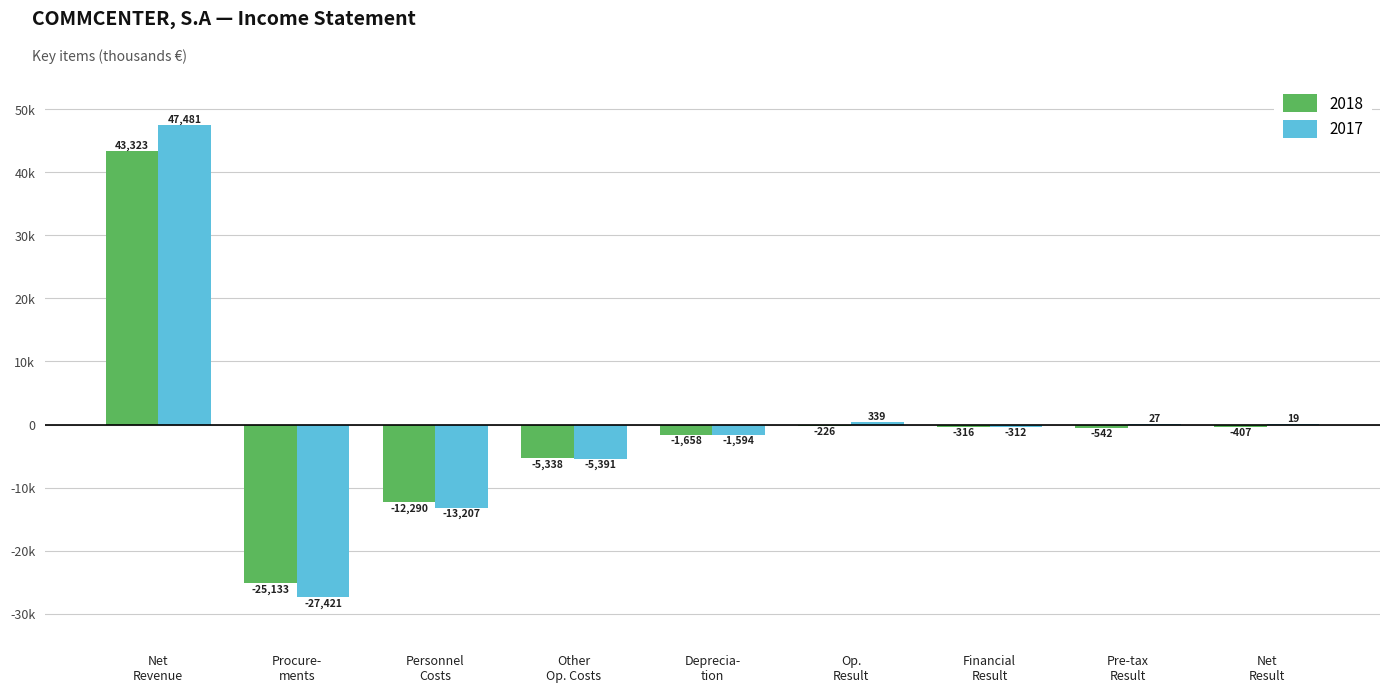

Does the chart contain stacked bars?

No